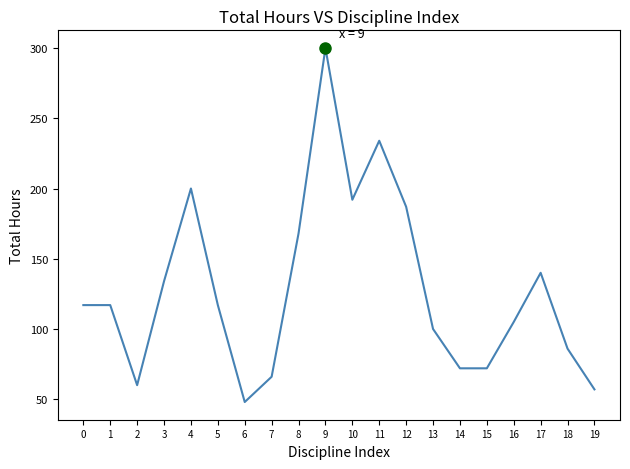

What is the smallest value displayed?

48